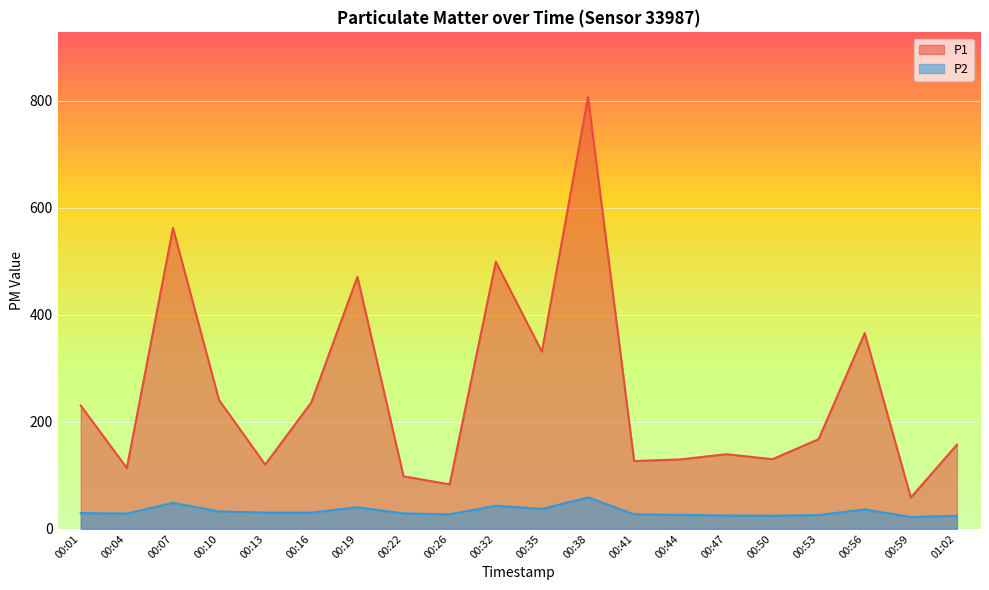

Which category has the lowest value across all series?

00:59